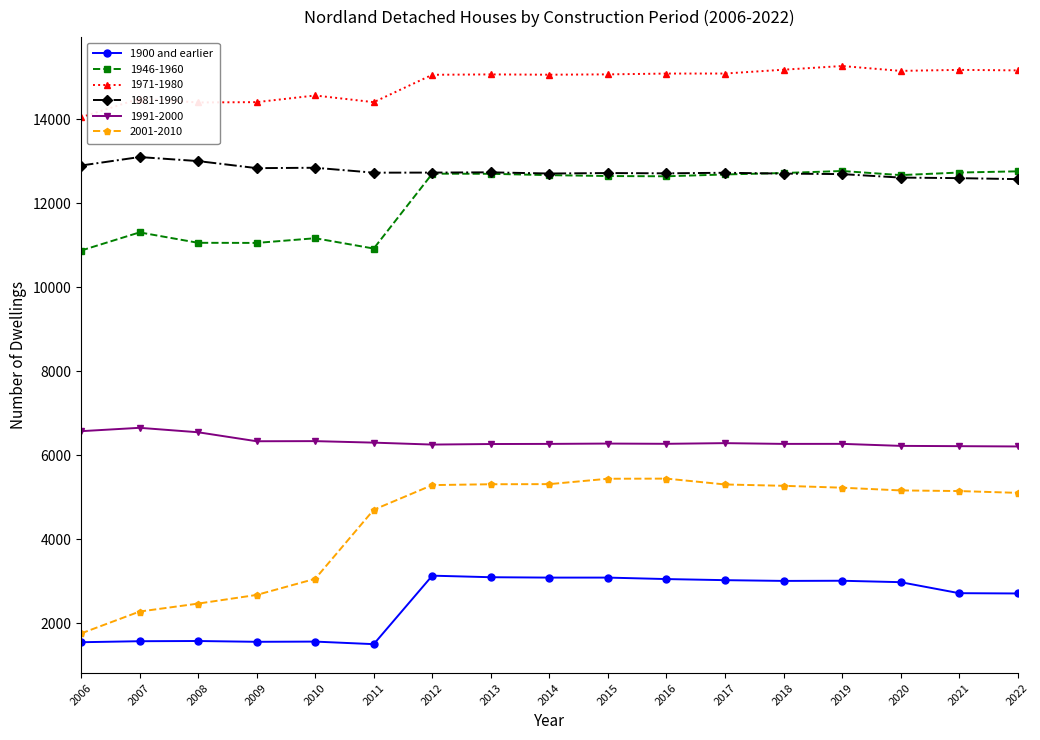

True or false: 1900 and earlier has more than 1 points higher than both neighbors.

True